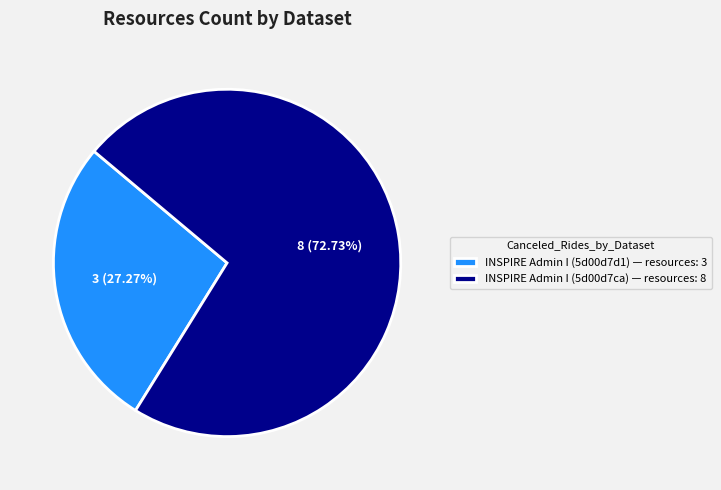

Is the sum of INSPIRE Admin I (5d00d7ca) — resources: 8 and INSPIRE Admin I (5d00d7d1) — resources: 3 greater than half?

Yes